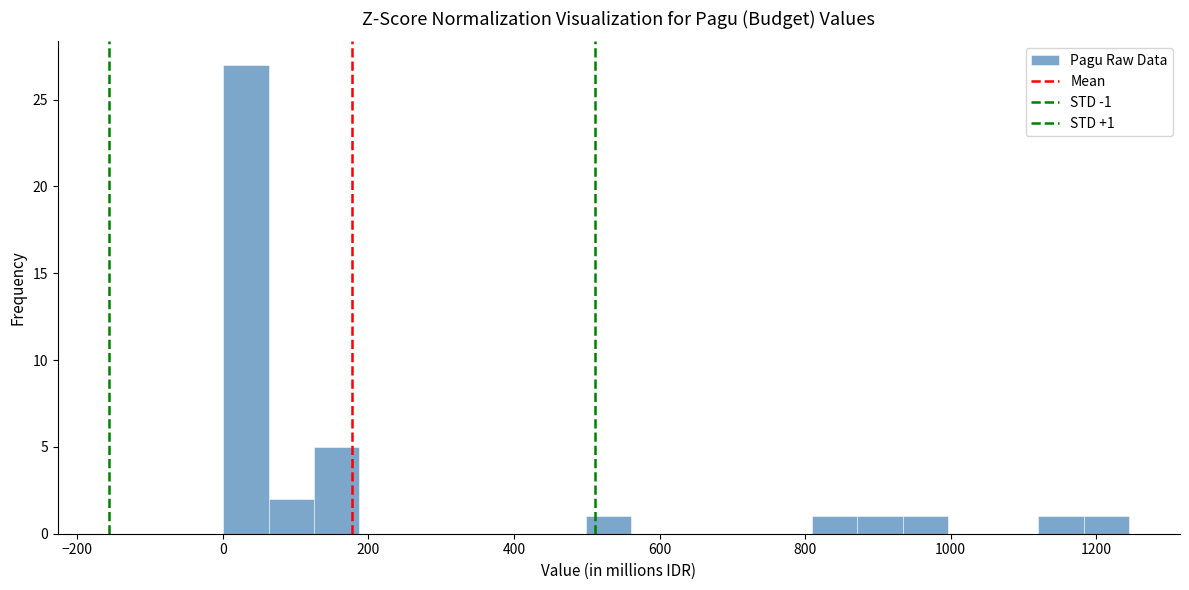

Read against the x-axis, roughly where is the centre of the tallest bar?

40